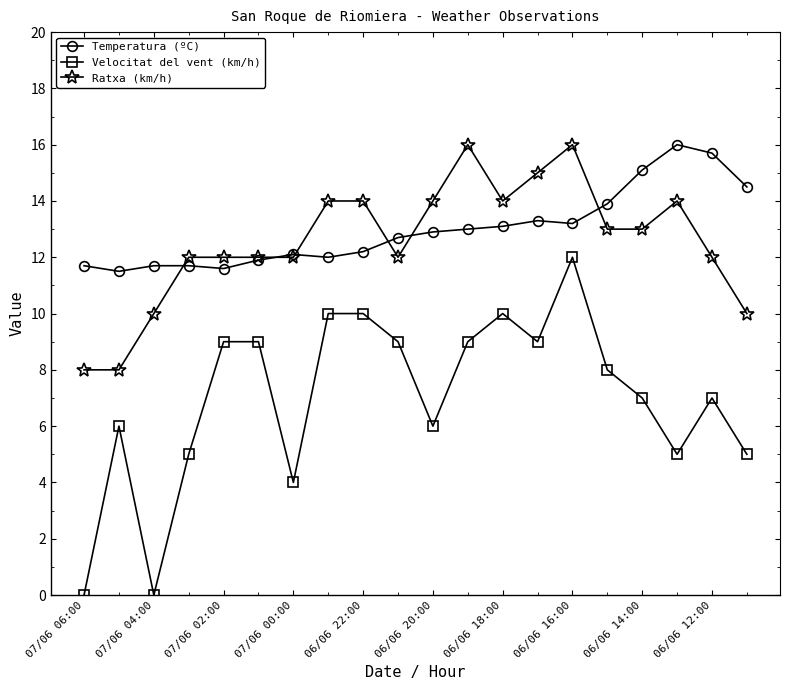

What is the minimum value for Ratxa (km/h)?

8.0